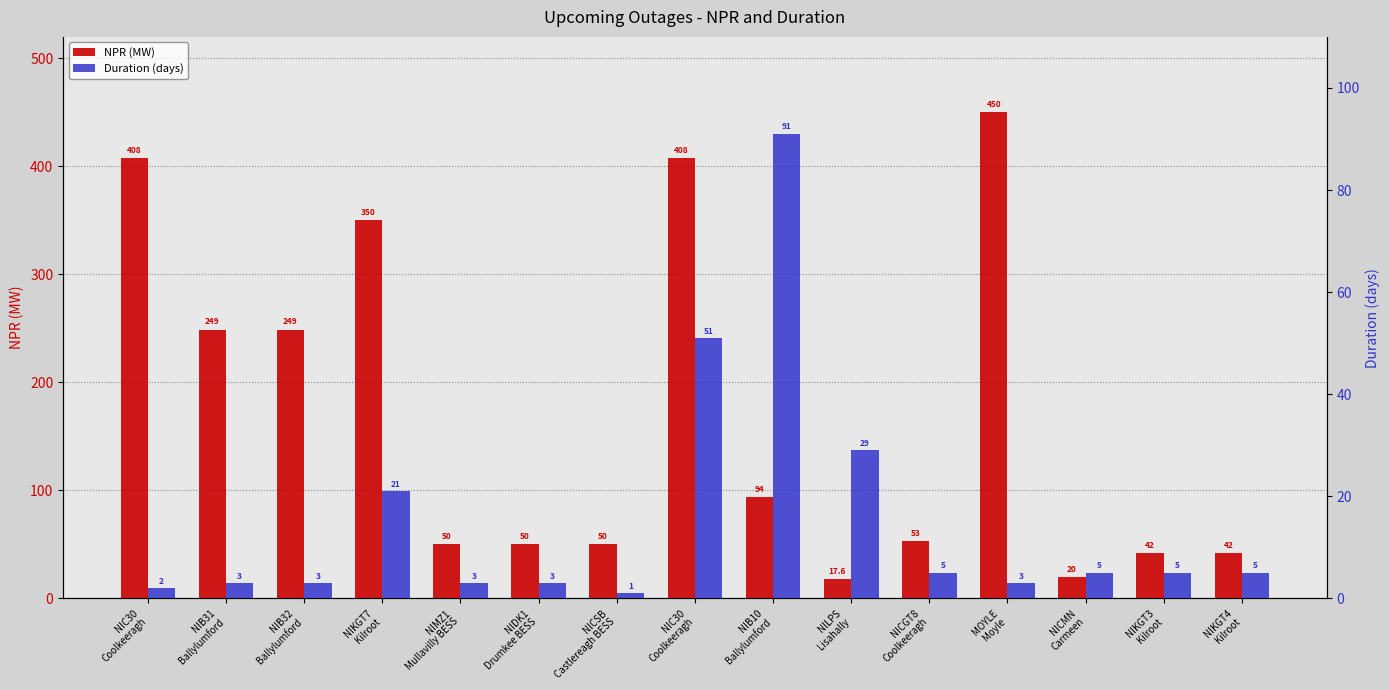

Where does the Duration (days) series first go above 5?

NIKGT7
Kilroot